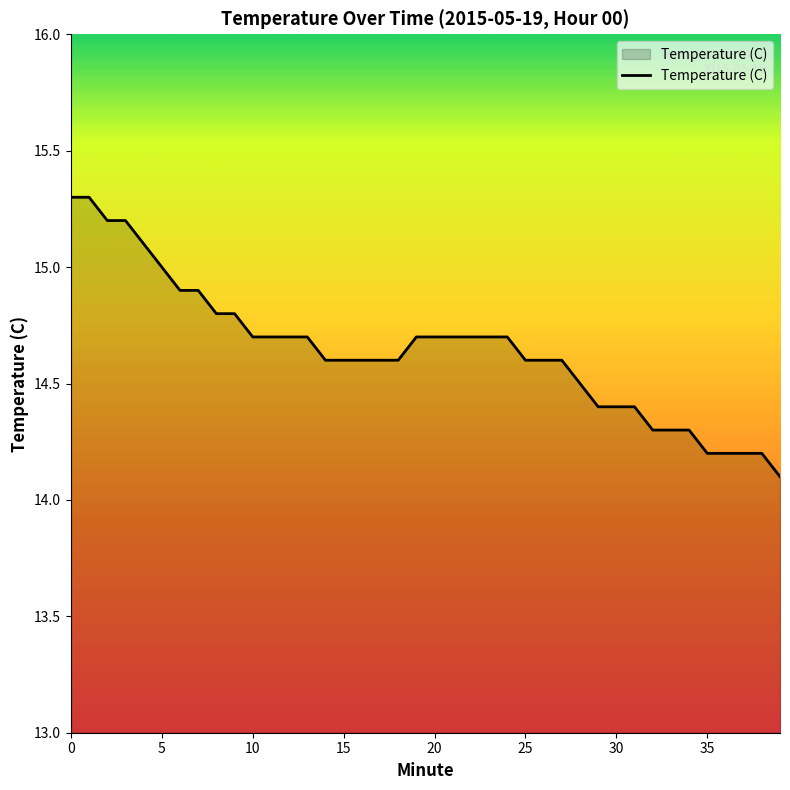

What is the maximum value shown in the chart?

15.3